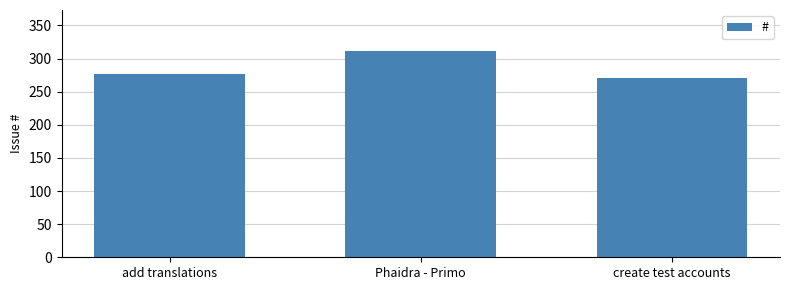

Rank the categories by value from lowest to highest.

create test accounts, add translations, Phaidra - Primo